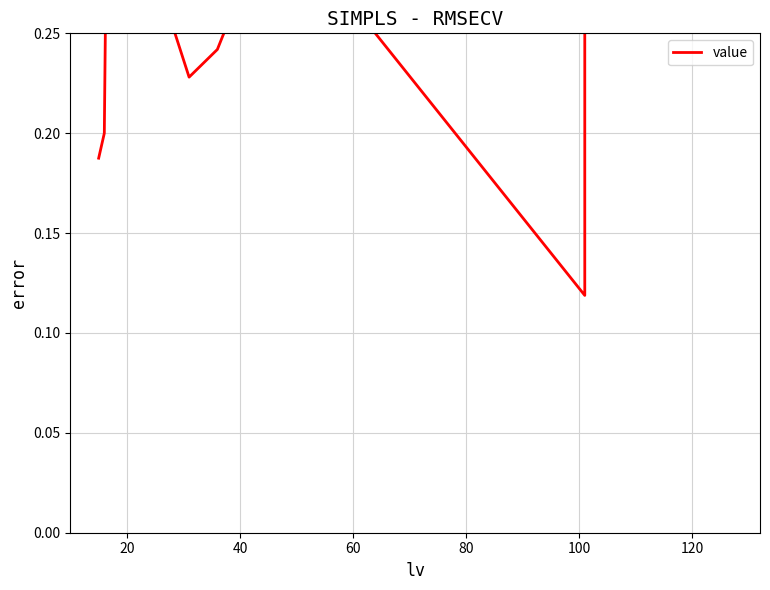

What is the value of the 12th point from the left?

0.5